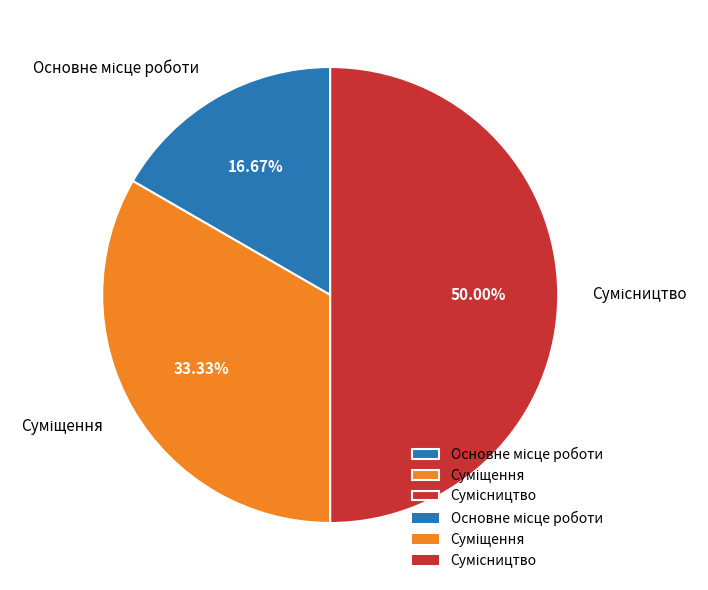

What is the total percentage of Основне місце роботи and Суміщення?

50.0%